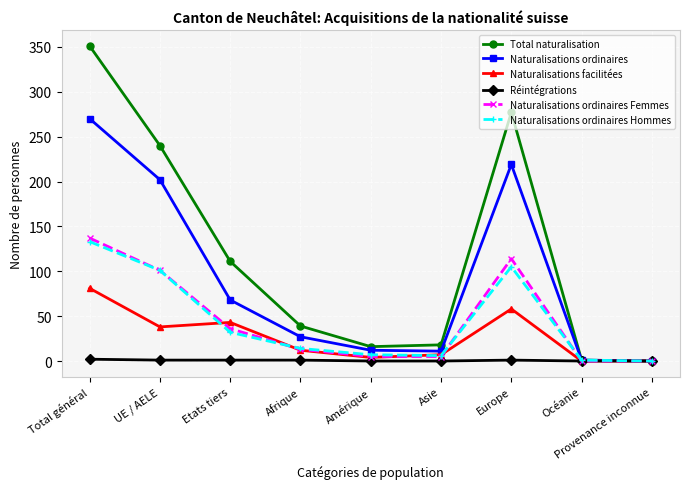

What is the spread (max minus min) of values at UE / AELE?

239